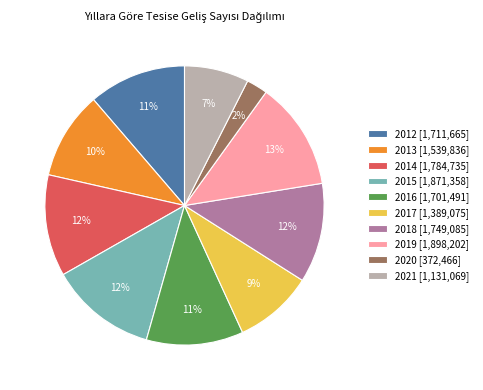

The 2017 [1,389,075] slice represents 1% of the pie. True or false?

False